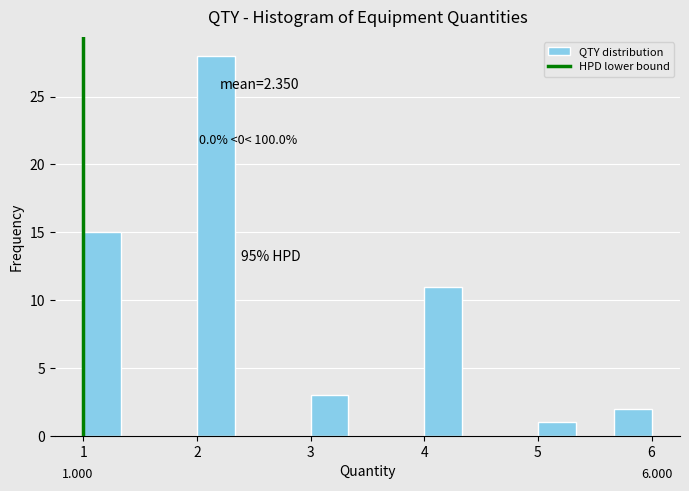

Around what value on the x-axis is the tallest bar? Give the approximate position of its centre, as read against the axis.

2.2